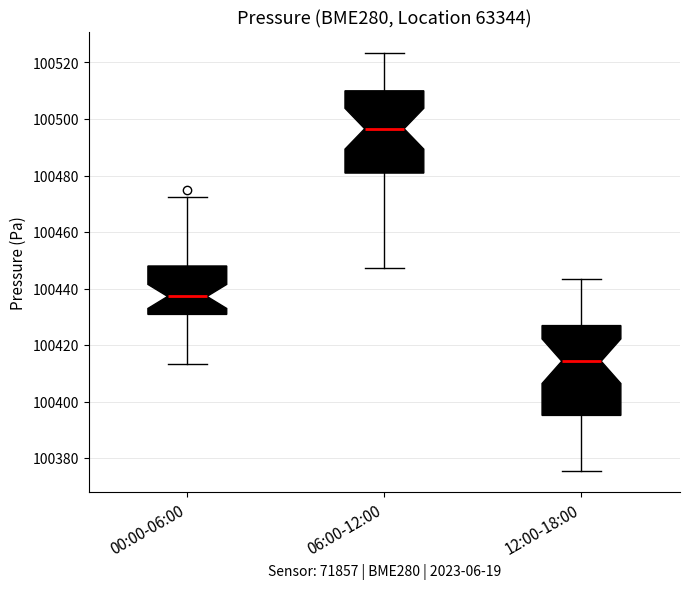

Which box's median line is the highest?

06:00-12:00